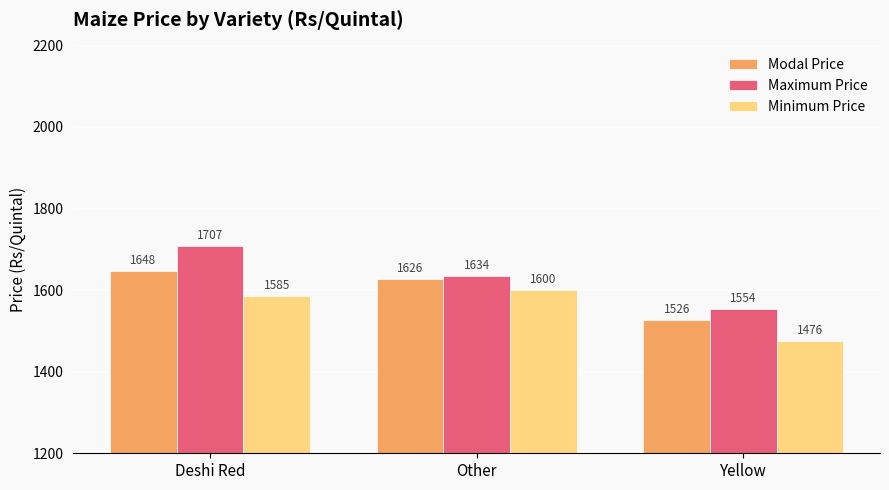

Read the Minimum Price value at Yellow.

1475.8